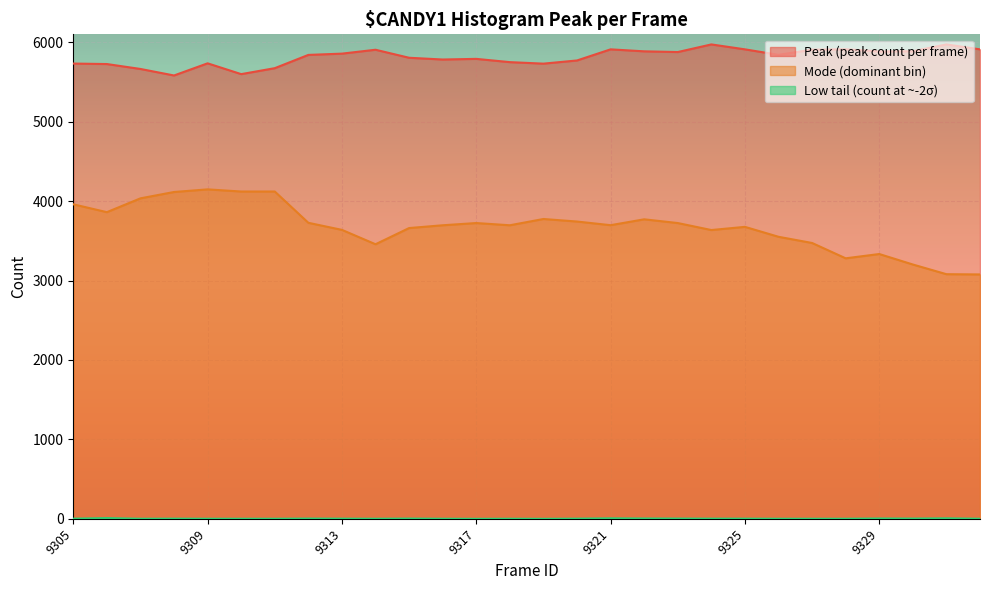

True or false: Low tail (count at ~-2σ) and Peak (peak count per frame) cross at least once.

False